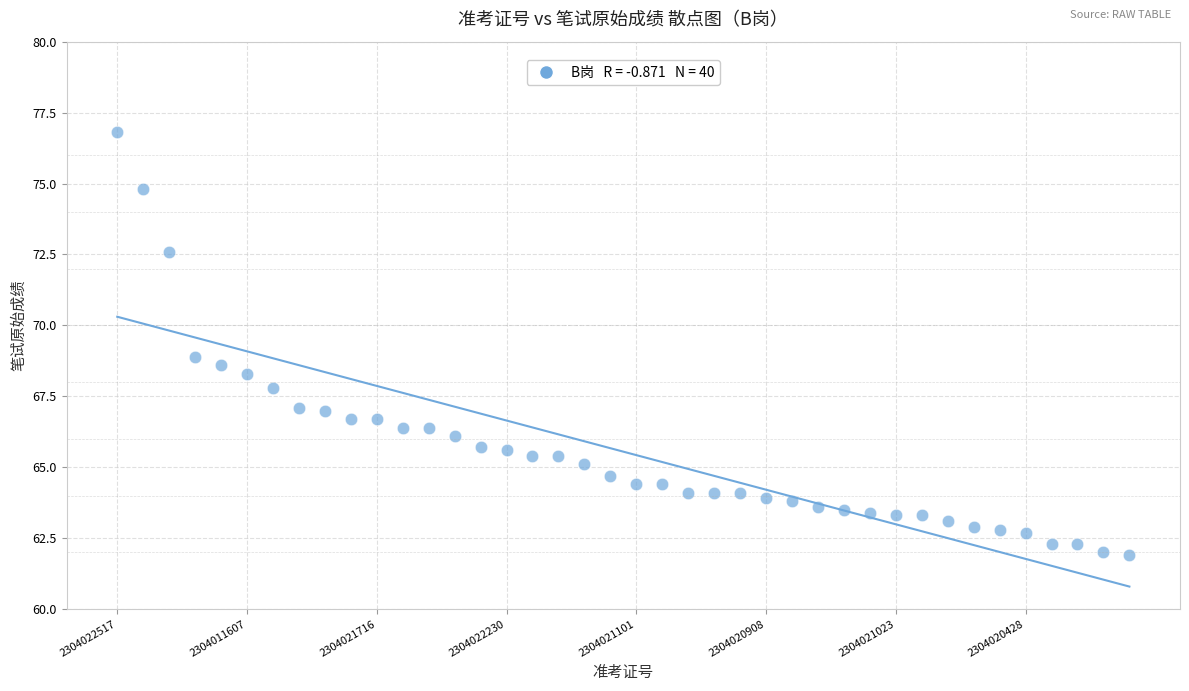

What is the range of Y values (max minus min)?

14.9